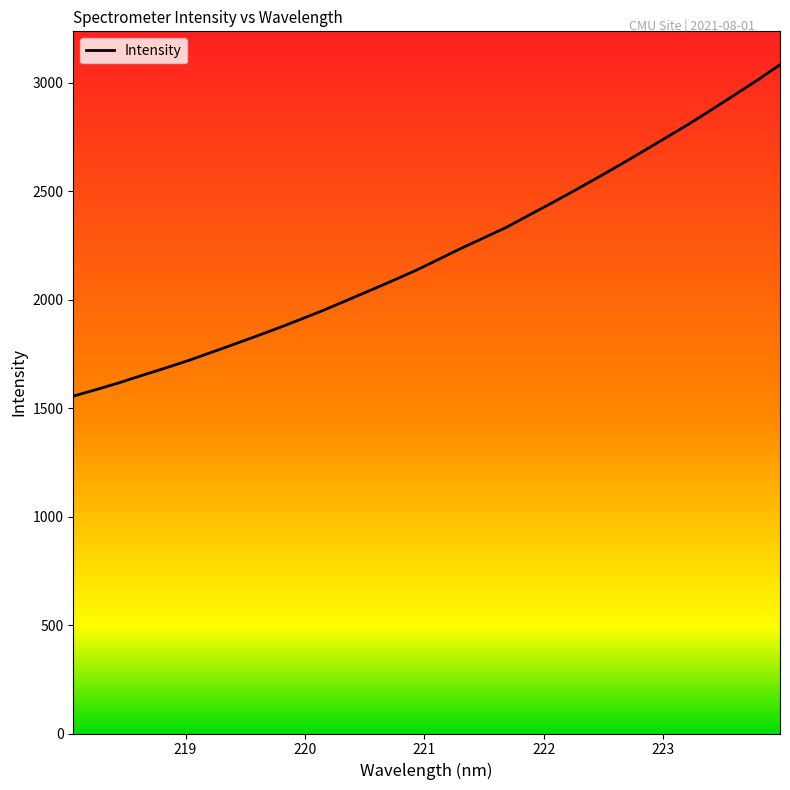

What is the maximum value shown in the chart?

3083.4